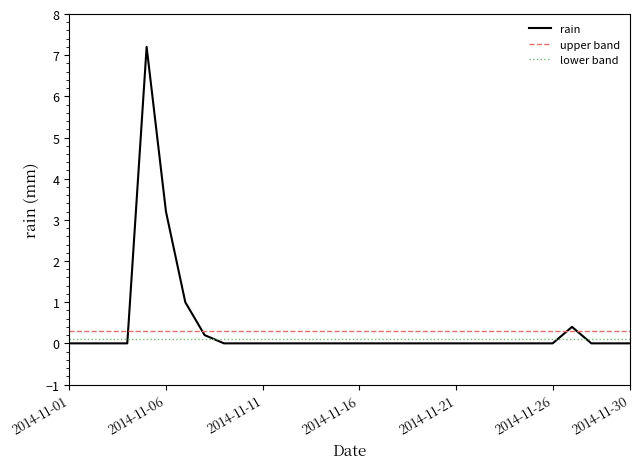

Rank the series by their average value, from lowest to highest.

lower band, upper band, rain